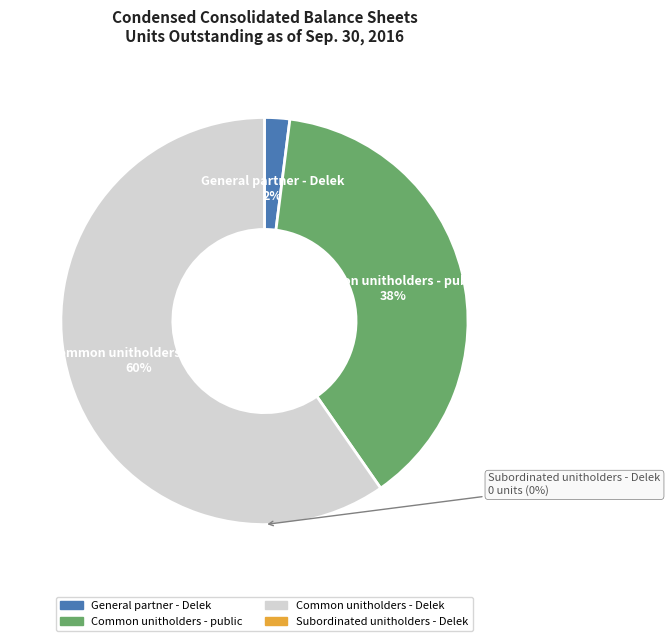

Which slice is the smallest?

Subordinated unitholders - Delek